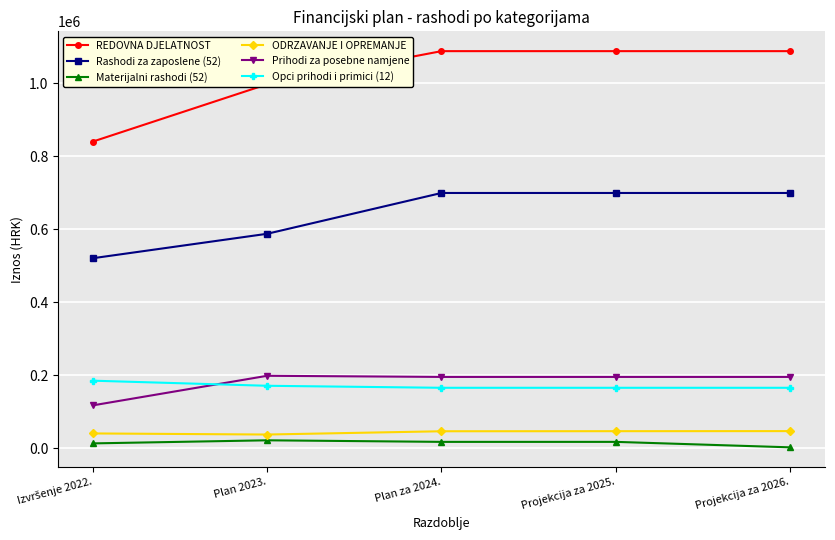

True or false: REDOVNA DJELATNOST and ODRZAVANJE I OPREMANJE intersect in this chart.

False